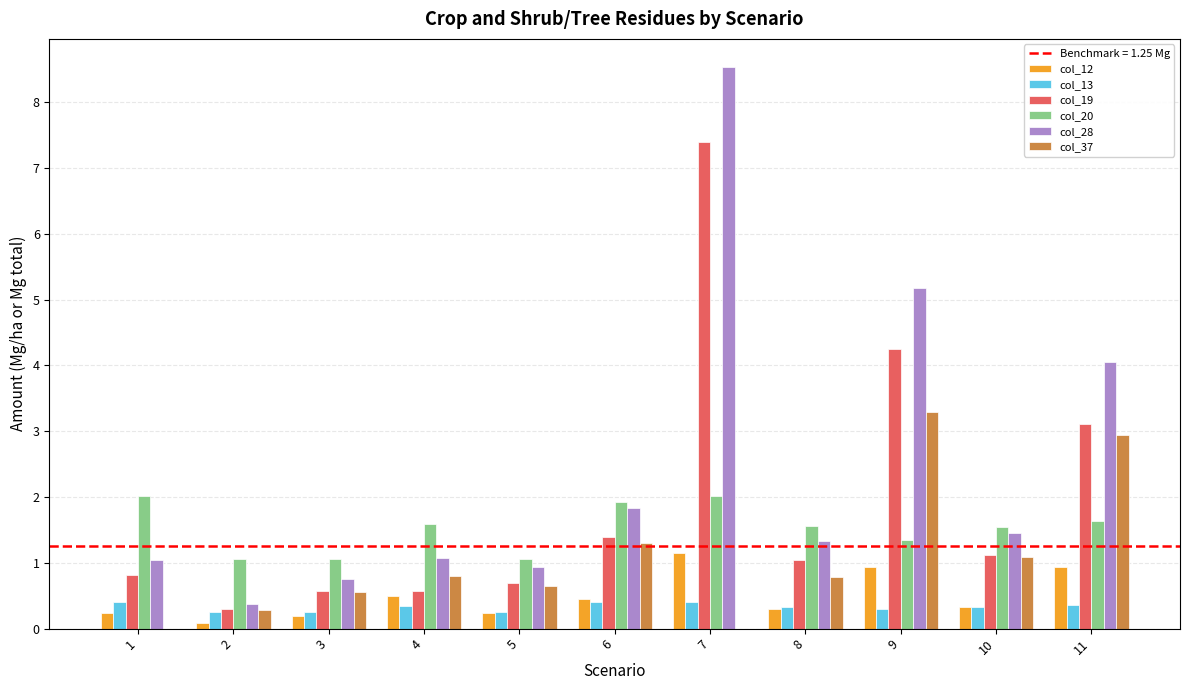

At which category does the chart reach its peak across all series?

7